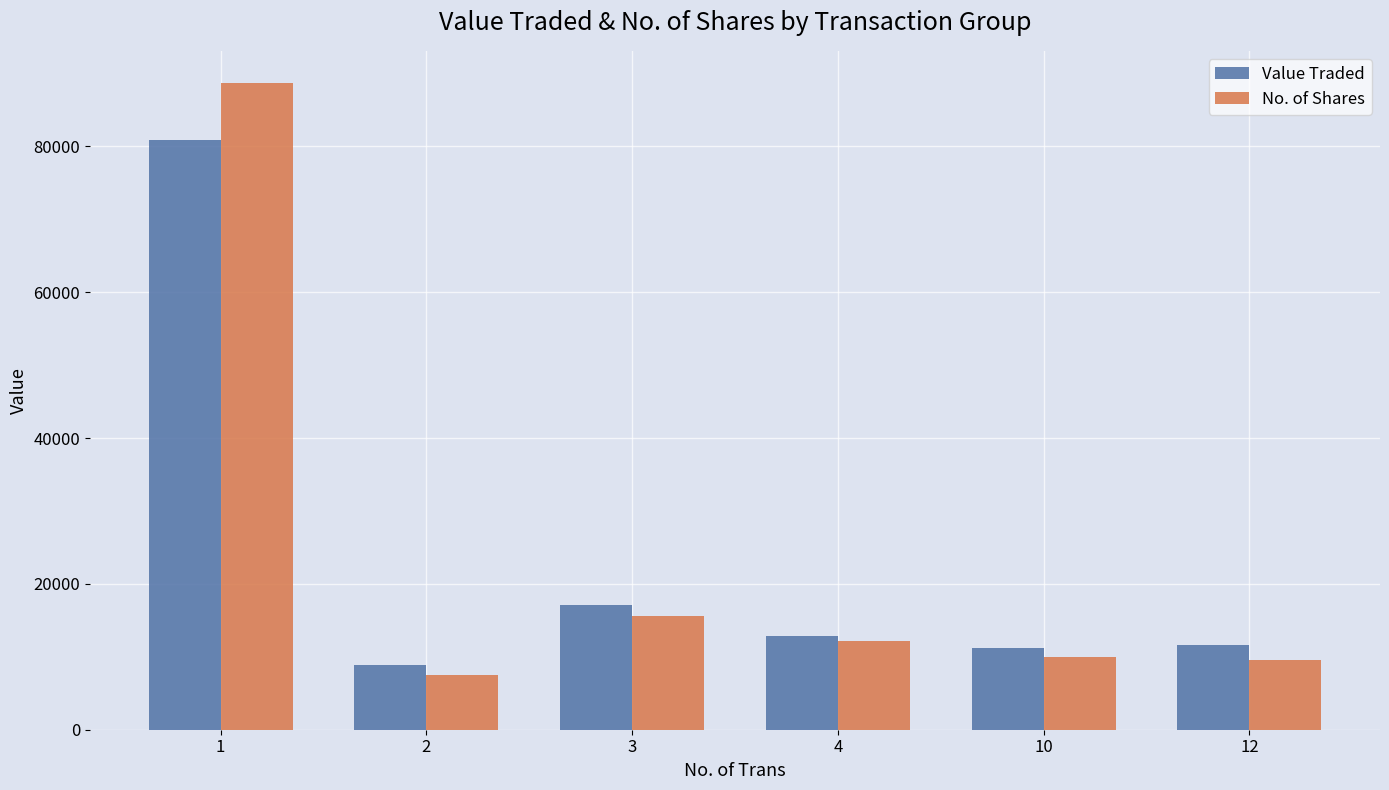

What is the total value across all series at 4?

25047